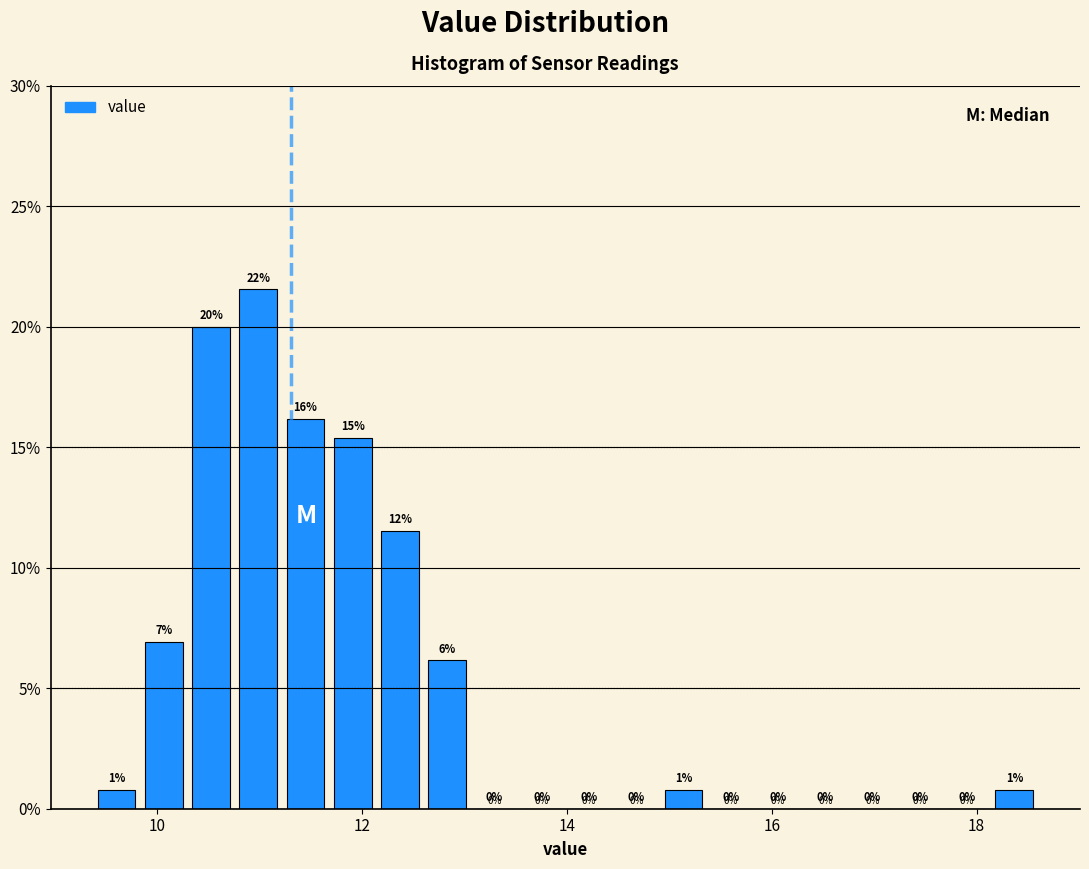

Read against the x-axis, roughly where is the centre of the tallest bar?

11.0